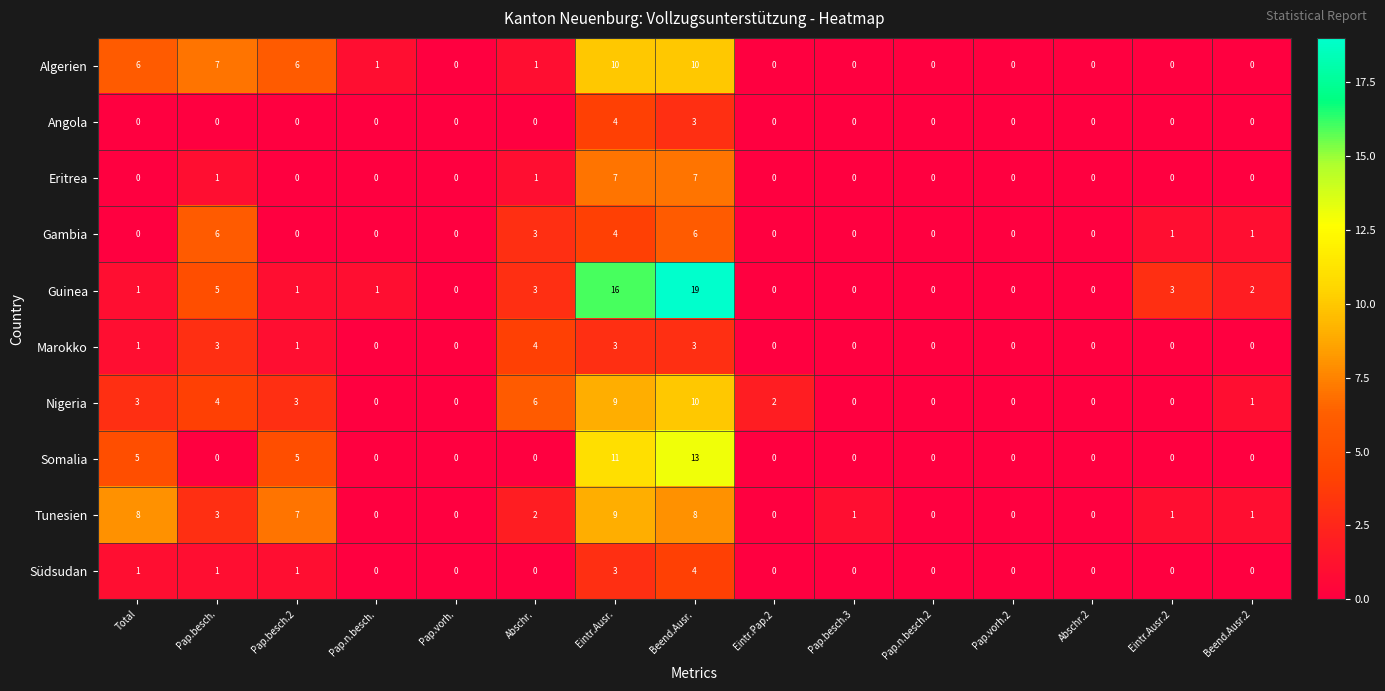

What is the maximum value shown in the chart?

19